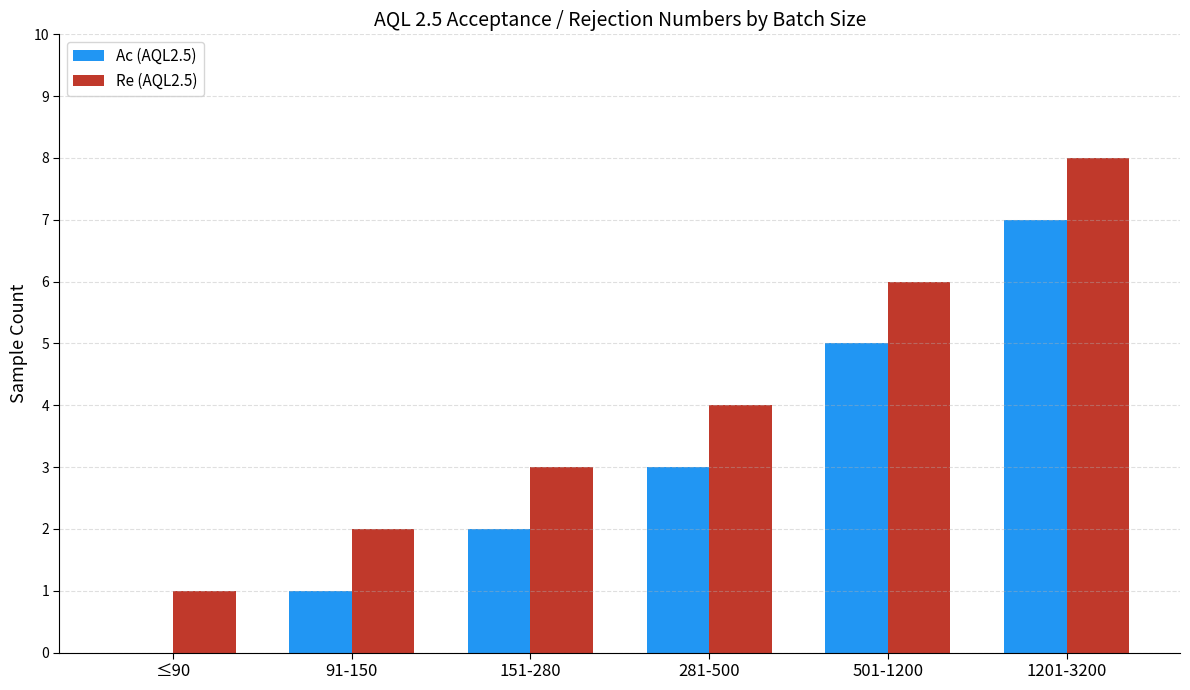

The Ac (AQL2.5) series shows 2 at 151-280. True or false?

True